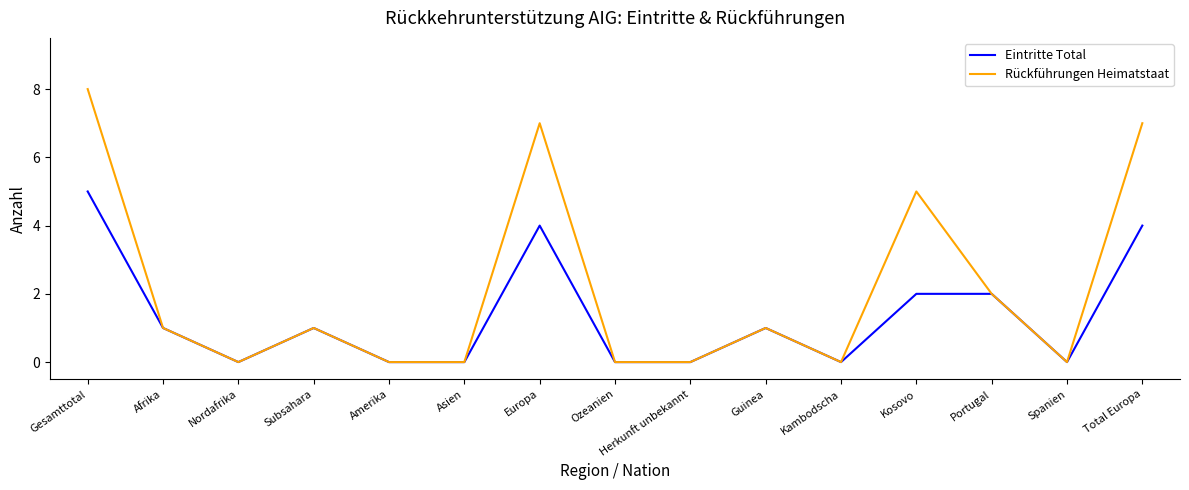

What is the difference between the highest and lowest values at Gesamttotal?

3